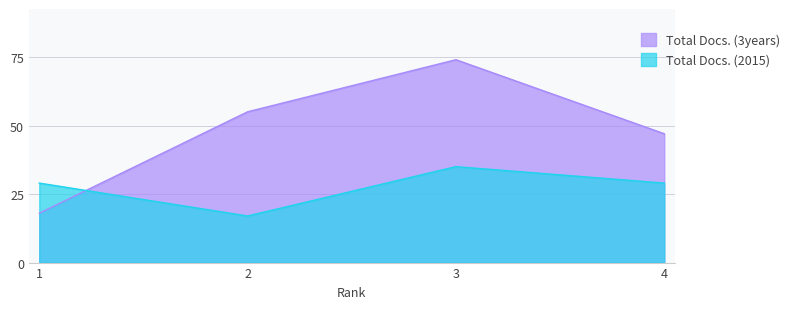

In Total Docs. (3years), how many points are higher than both neighbors (excluding endpoints)?

1